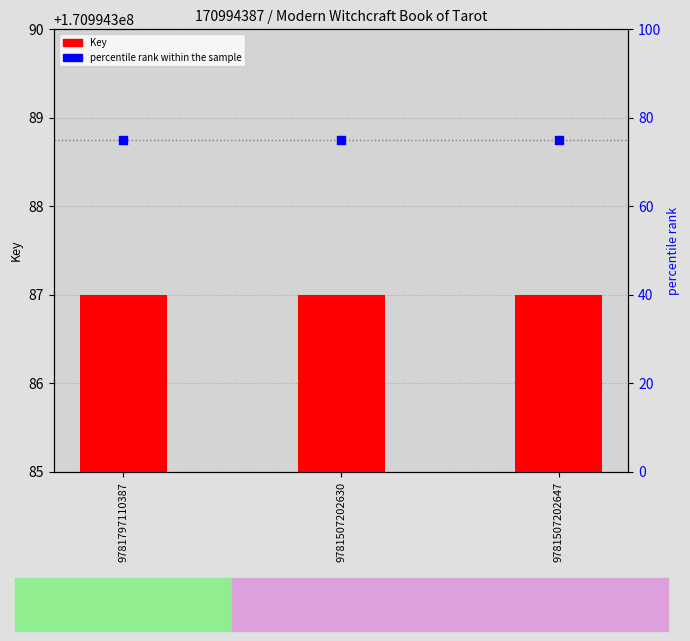

Which series has the widest spread of Y values?

Key